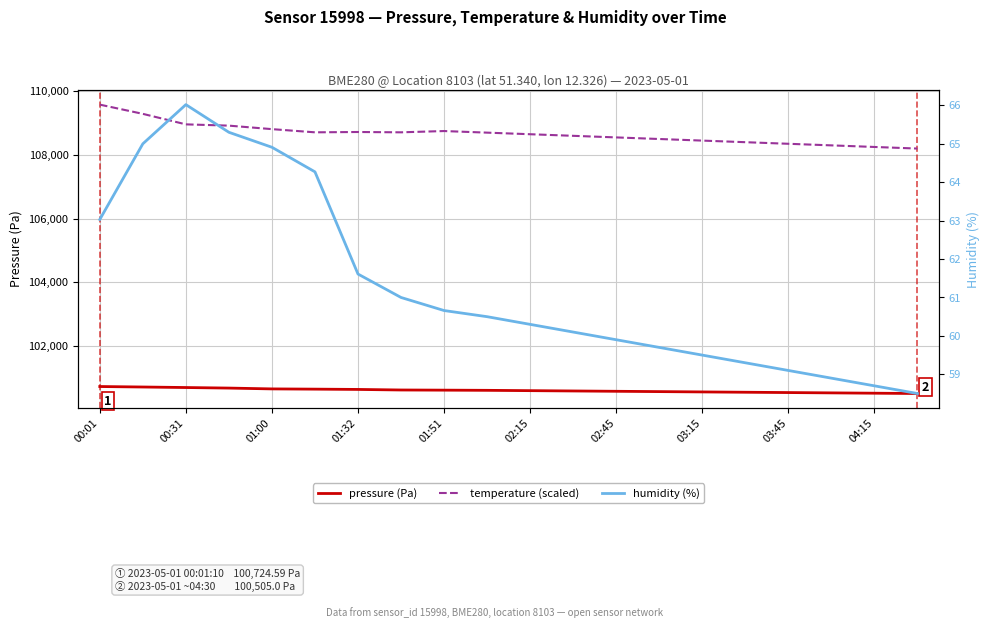

How many categories are shown in the chart?

20